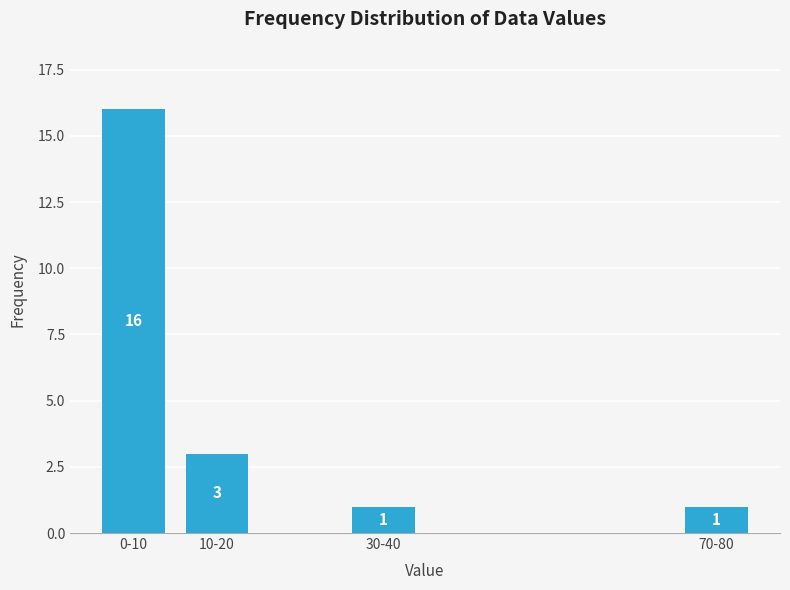

Reading left to right, list all the values displayed in this chart.

16	3	1	1